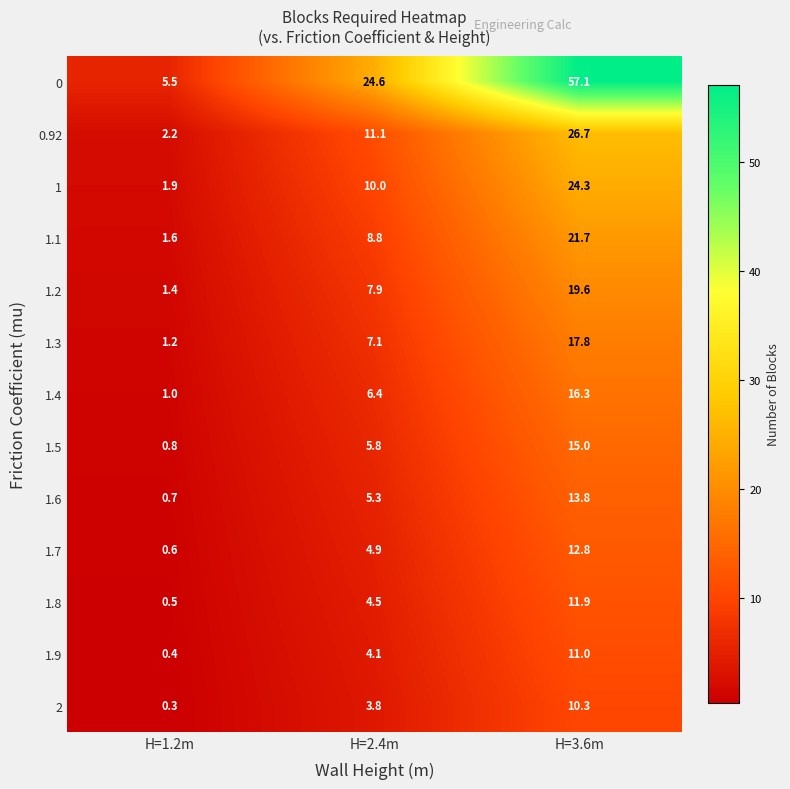

At H=2.4m, list the series in order from smallest to largest.

2, 1.9, 1.8, 1.7, 1.6, 1.5, 1.4, 1.3, 1.2, 1.1, 1, 0.92, 0